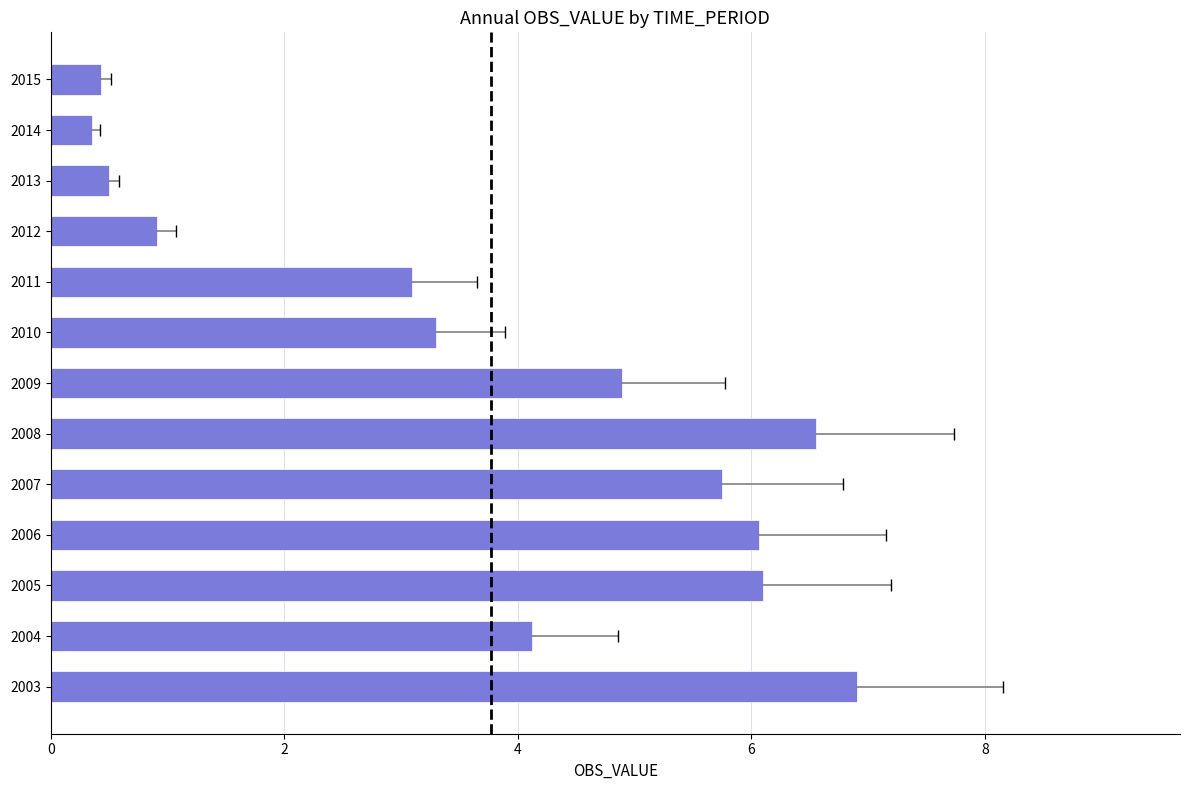

The chart shows a value of 6.1 at 2006. True or false?

True